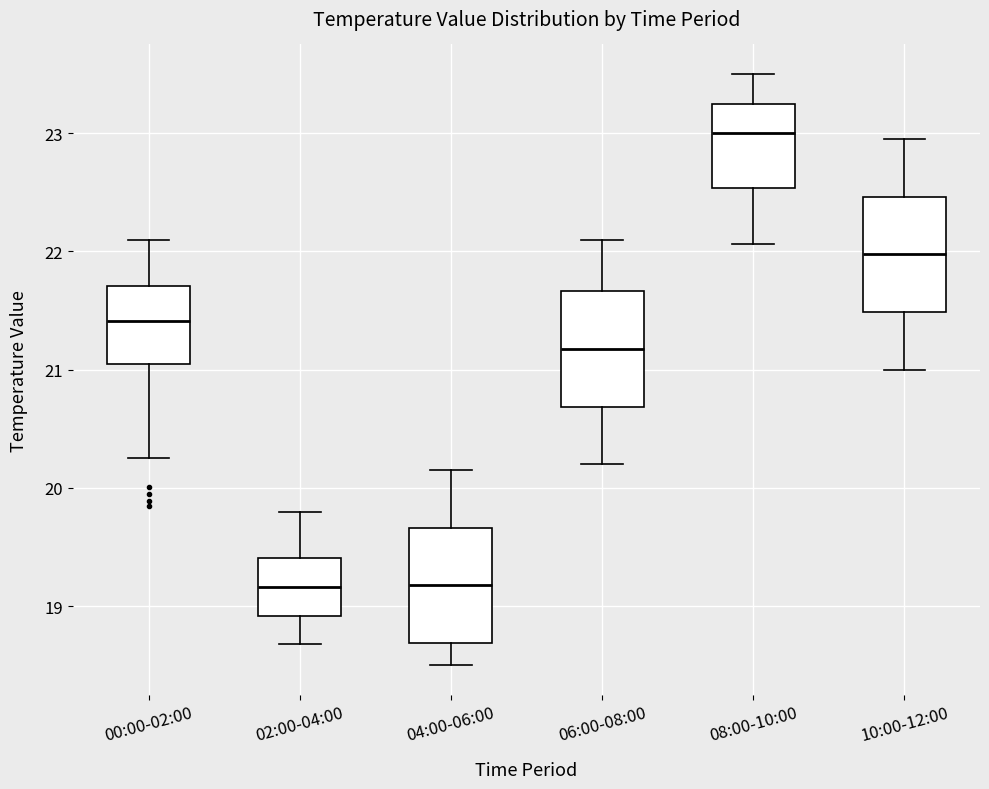

Reading left to right, read every box against the y-axis: the position of its median line, the range the box covers, and the ends of its whiskers. The values are not printed on the chart, so give them approximately, as read against the axis.

00:00-02:00: median 21.4, box 21.1 to 21.7, whiskers 20.3 to 22.1
02:00-04:00: median 19.2, box 18.9 to 19.4, whiskers 18.7 to 19.8
04:00-06:00: median 19.2, box 18.7 to 19.7, whiskers 18.5 to 20.2
06:00-08:00: median 21.2, box 20.7 to 21.7, whiskers 20.2 to 22.1
08:00-10:00: median 23.0, box 22.5 to 23.3, whiskers 22.1 to 23.5
10:00-12:00: median 22.0, box 21.5 to 22.5, whiskers 21.0 to 23.0